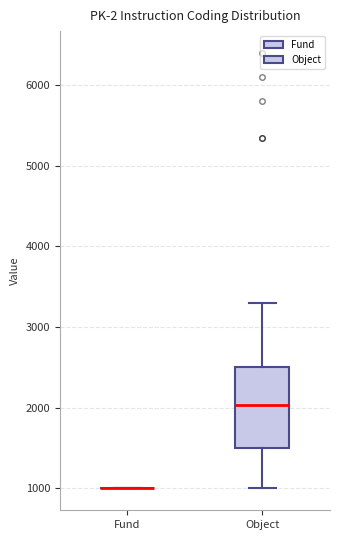

Which box is the tallest, from its lower edge to its upper edge?

Object